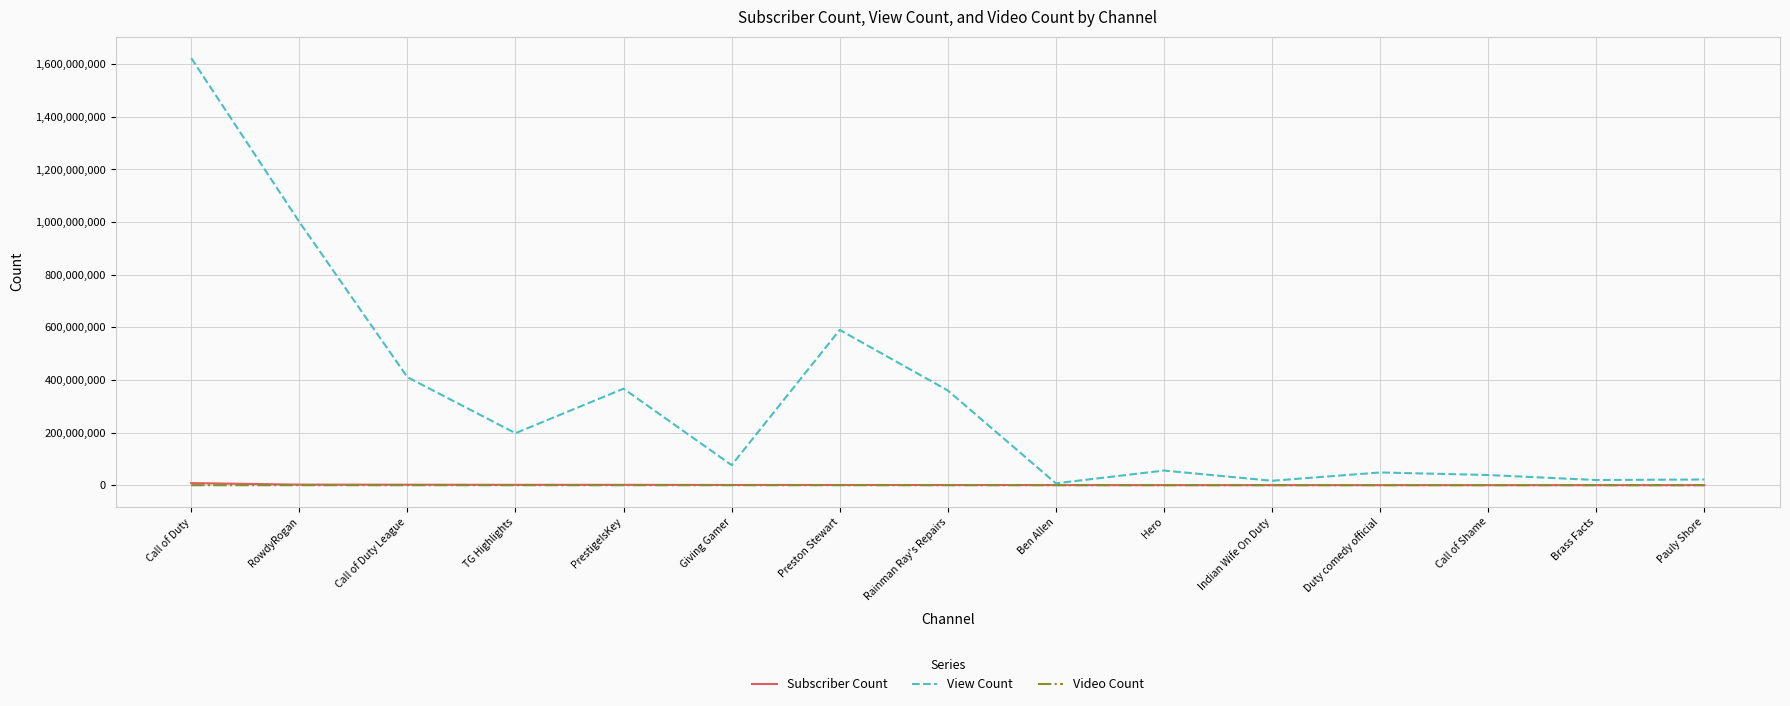

Which series has the largest total across all categories?

View Count